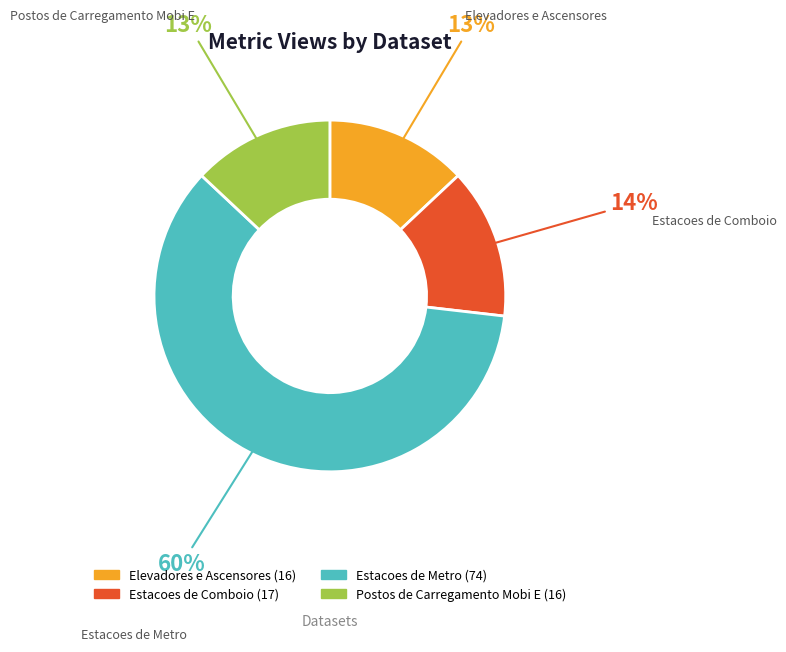

To the nearest percent, what portion does Estacoes de Comboio represent?

14%